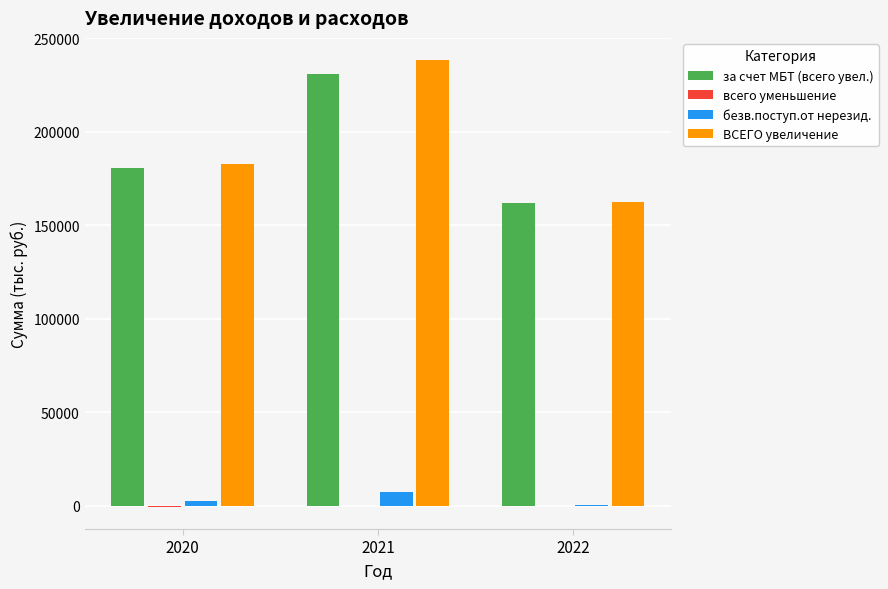

What is the sum of all за счет МБТ (всего увел.) values?

573669.8